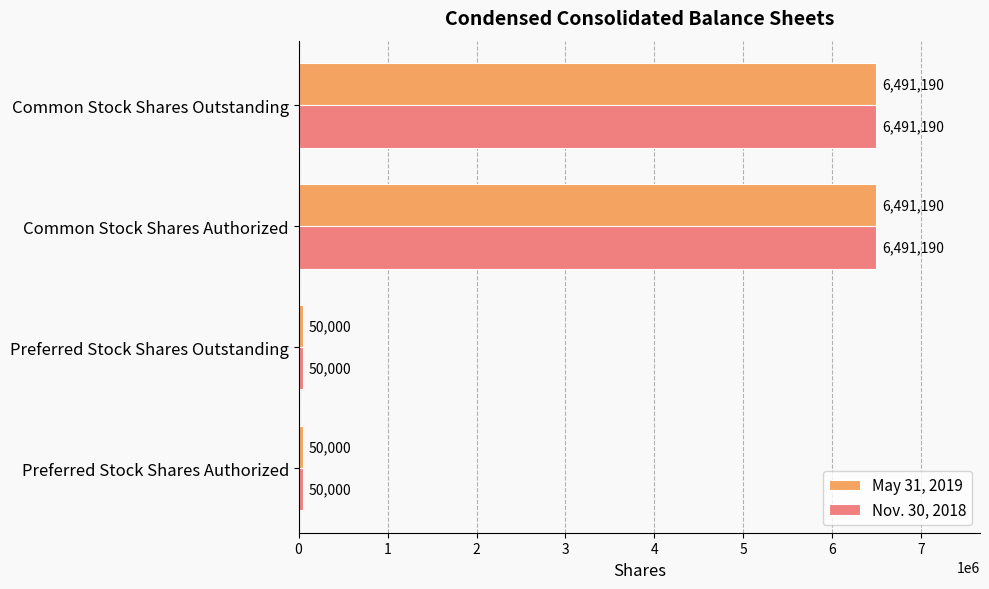

True or false: May 31, 2019 has a value of 6491190 at Common Stock Shares Authorized.

True